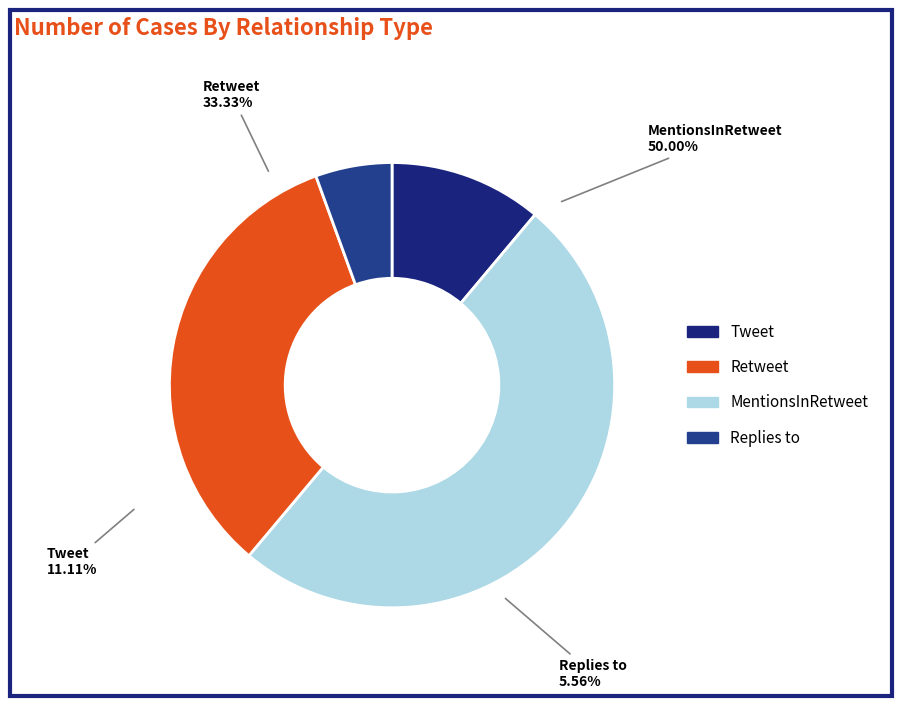

To the nearest percent, what is the difference between the Retweet and Tweet slice percentages?

22%